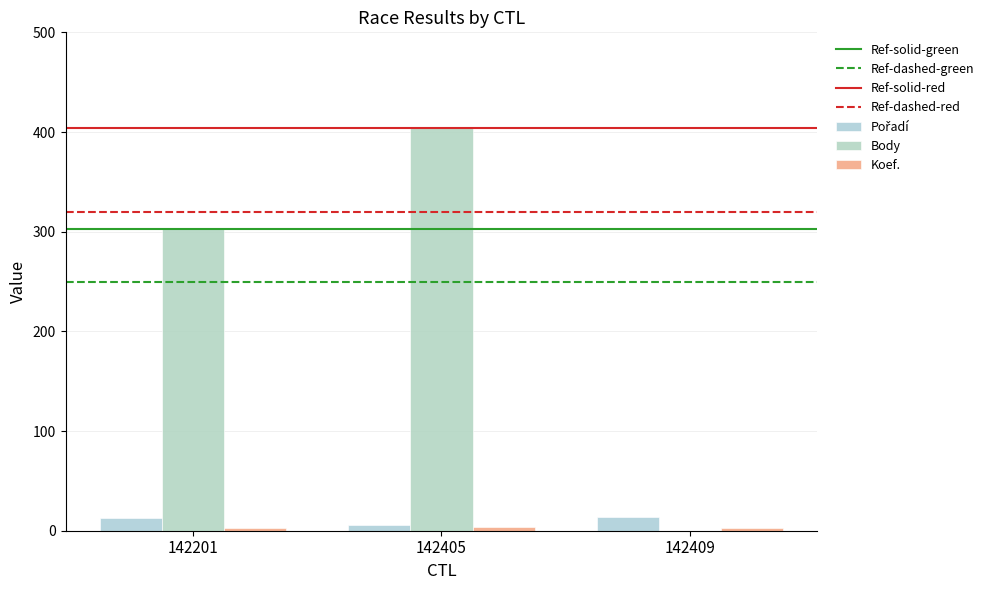

How many distinct data groups are displayed?

3